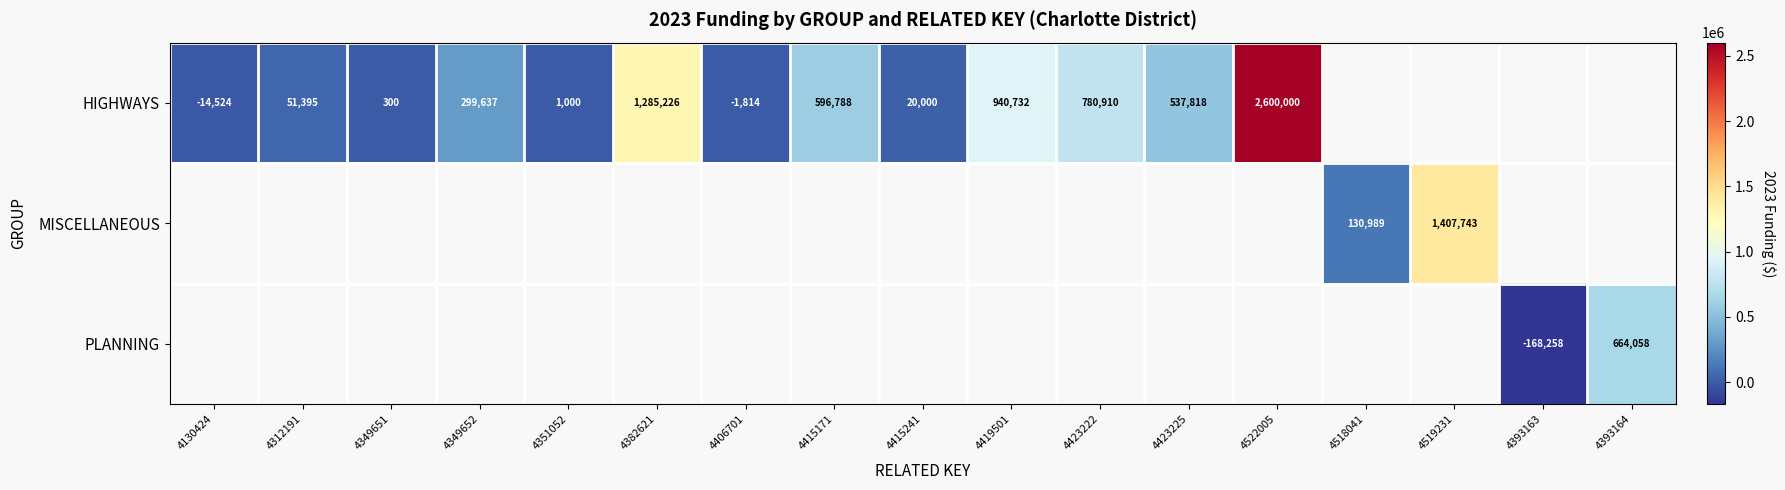

The value of HIGHWAYS at 4423222 is 780910. True or false?

True